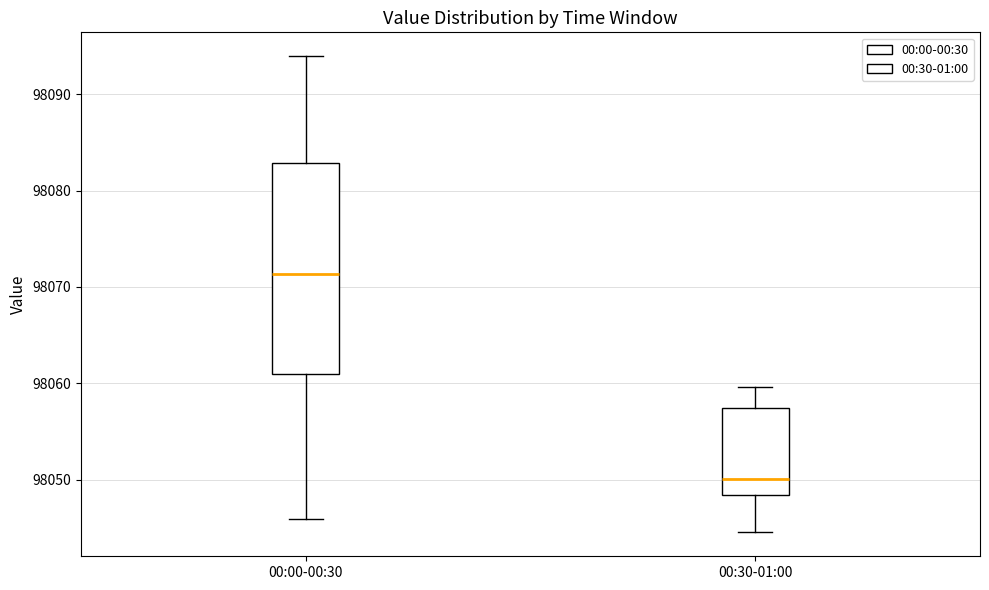

Where is the lower edge of the box for 00:30-01:00 on the y-axis? The values are not printed on the chart, so give them approximately, as read against the axis.

98048